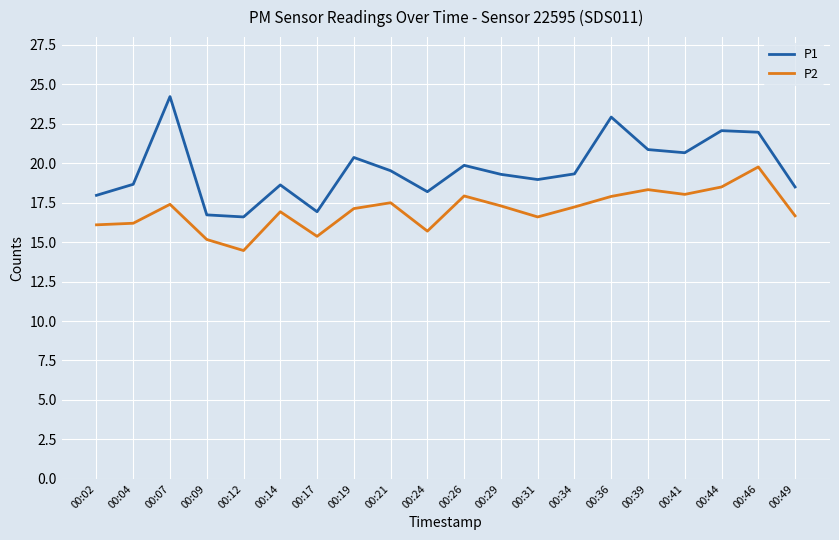

What is the average value of the P1 series?

19.6